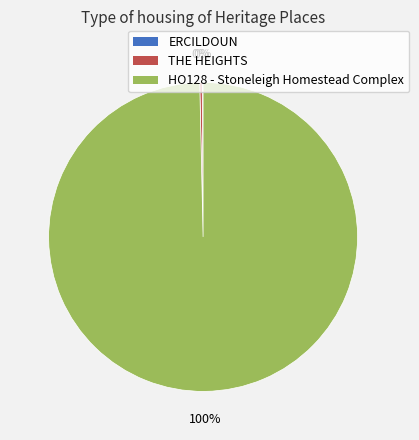

What is the largest slice in the pie chart?

HO128 - Stoneleigh Homestead Complex